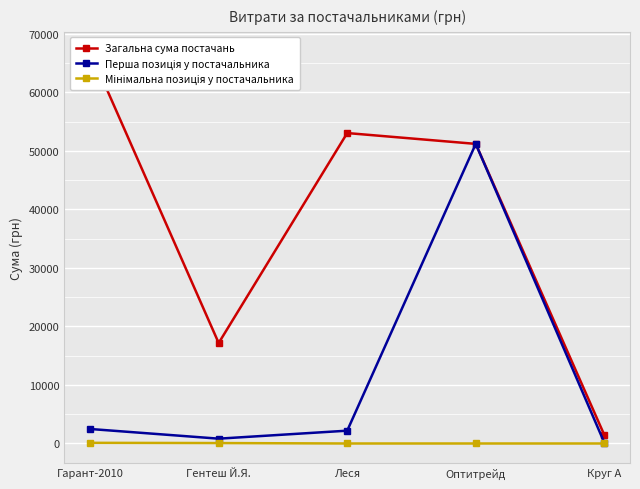

True or false: Мінімальна позиція у постачальника and Перша позиція у постачальника cross at least once.

False